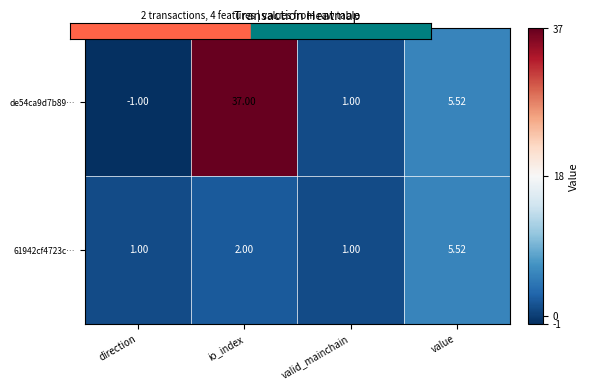

At which category does the chart reach its peak across all series?

io_index